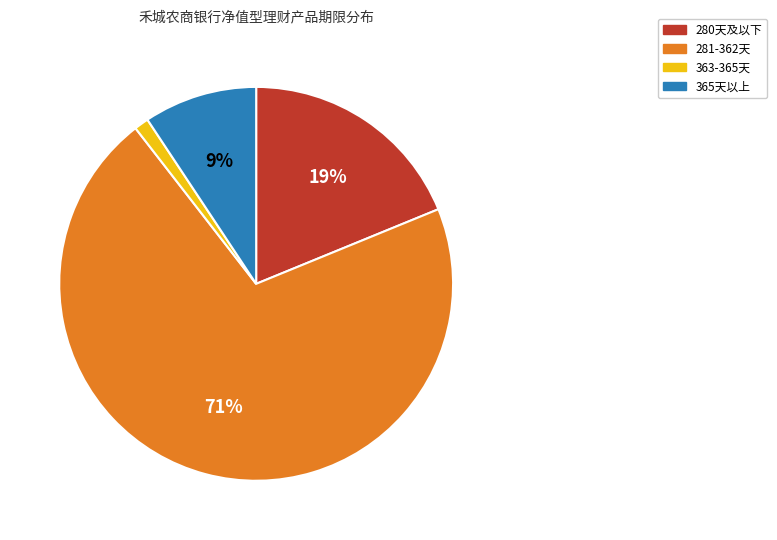

Count the number of slices in the pie.

4